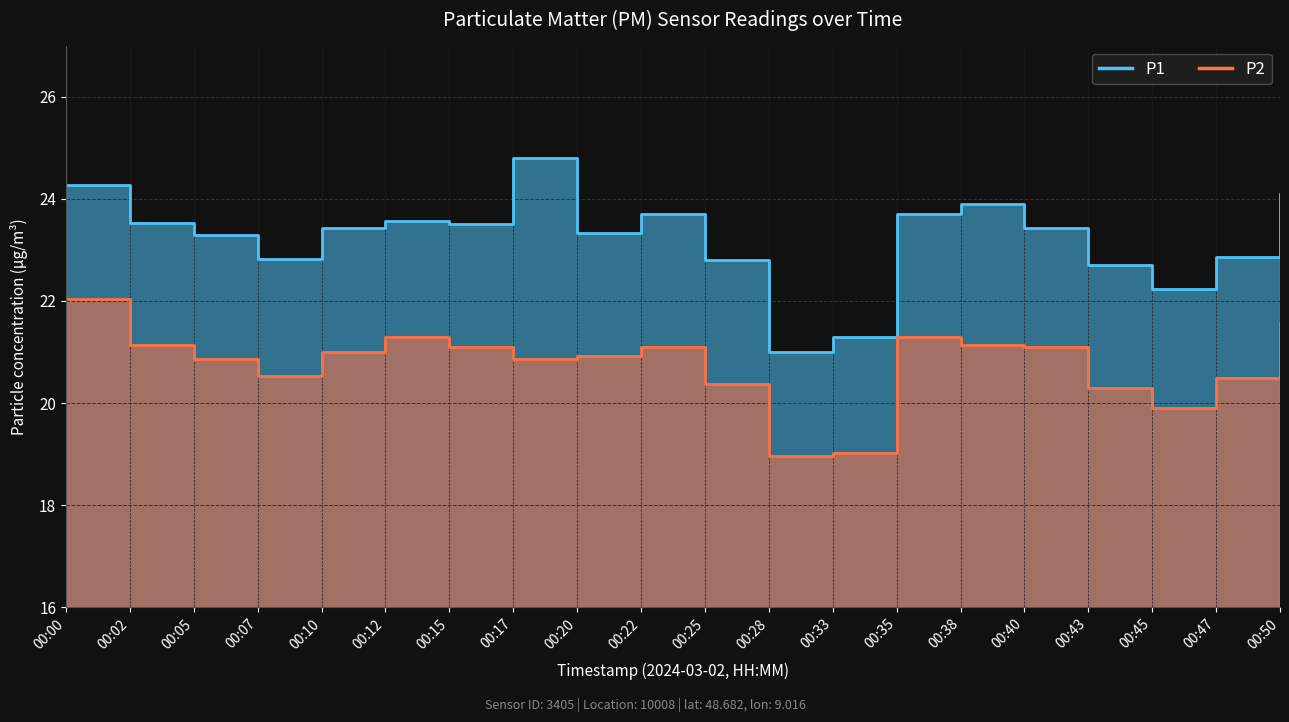

What is the difference between the P1 values at 00:50 and 00:15?

0.6